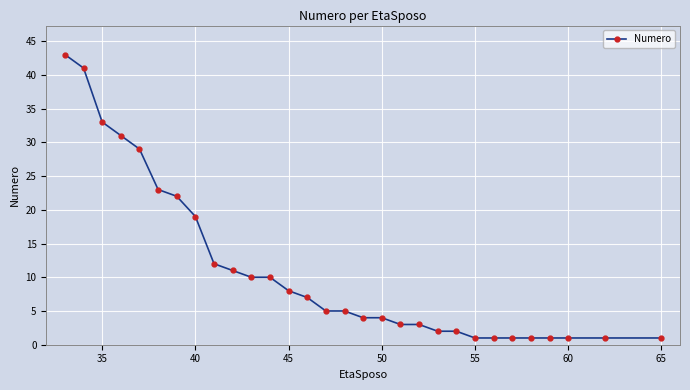

What is the difference between the second highest and minimum values?

40